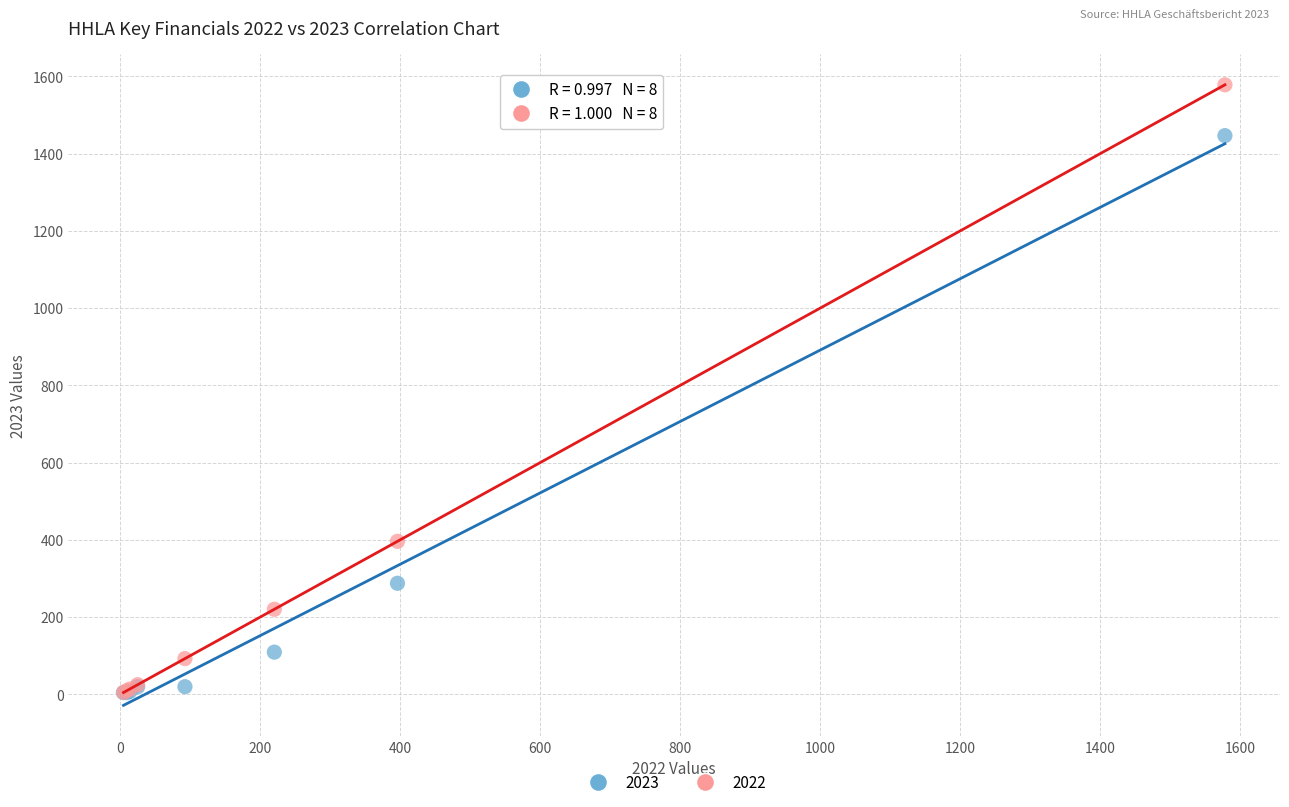

What are all the series names shown in the legend?

2023, 2022